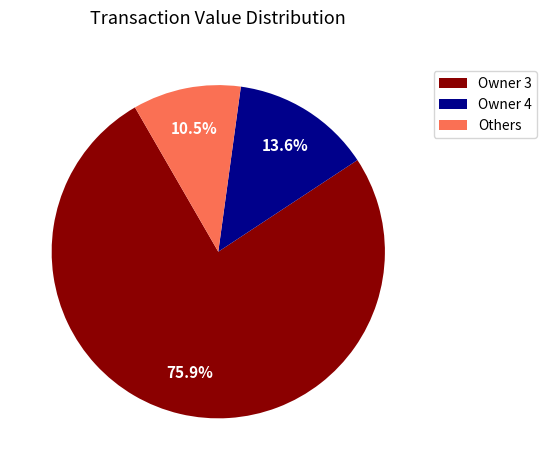

Count the number of slices in the pie.

3